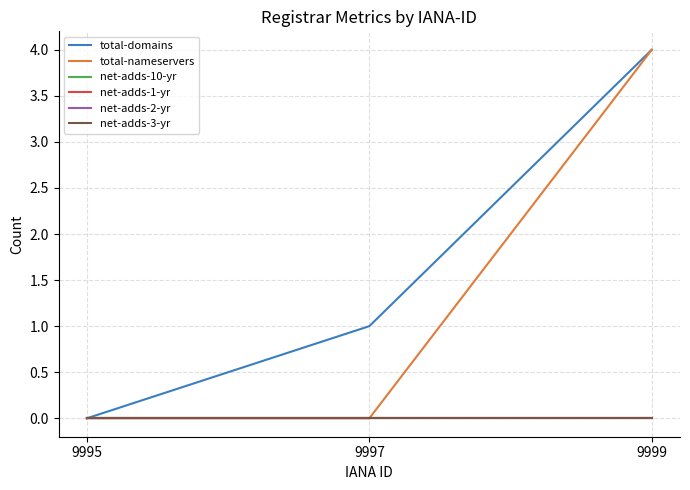

Which has a higher value, 9995 or 9999?

9999